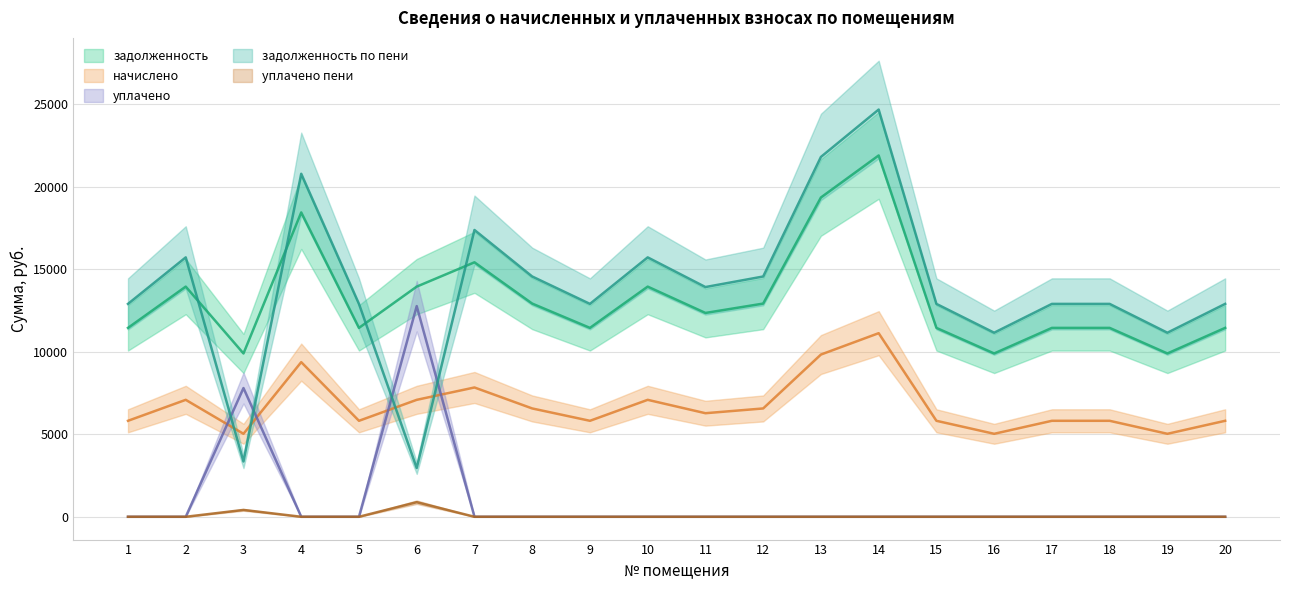

True or false: уплачено пени and уплачено intersect in this chart.

False